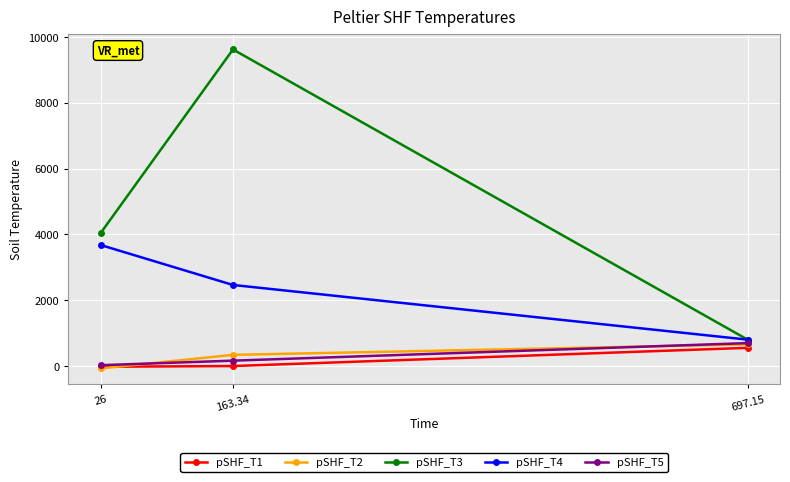

Which category has the lowest value in the pSHF_T5 series?

26